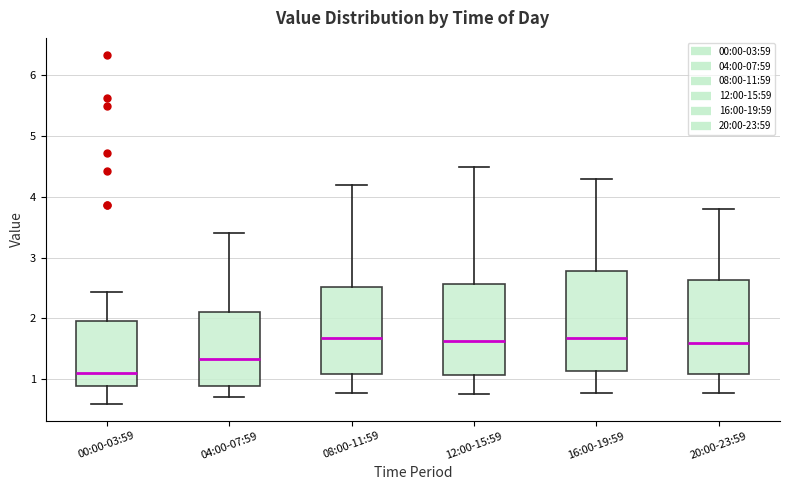

Where is the upper edge of the box for 12:00-15:59 on the y-axis? The values are not printed on the chart, so give them approximately, as read against the axis.

2.6